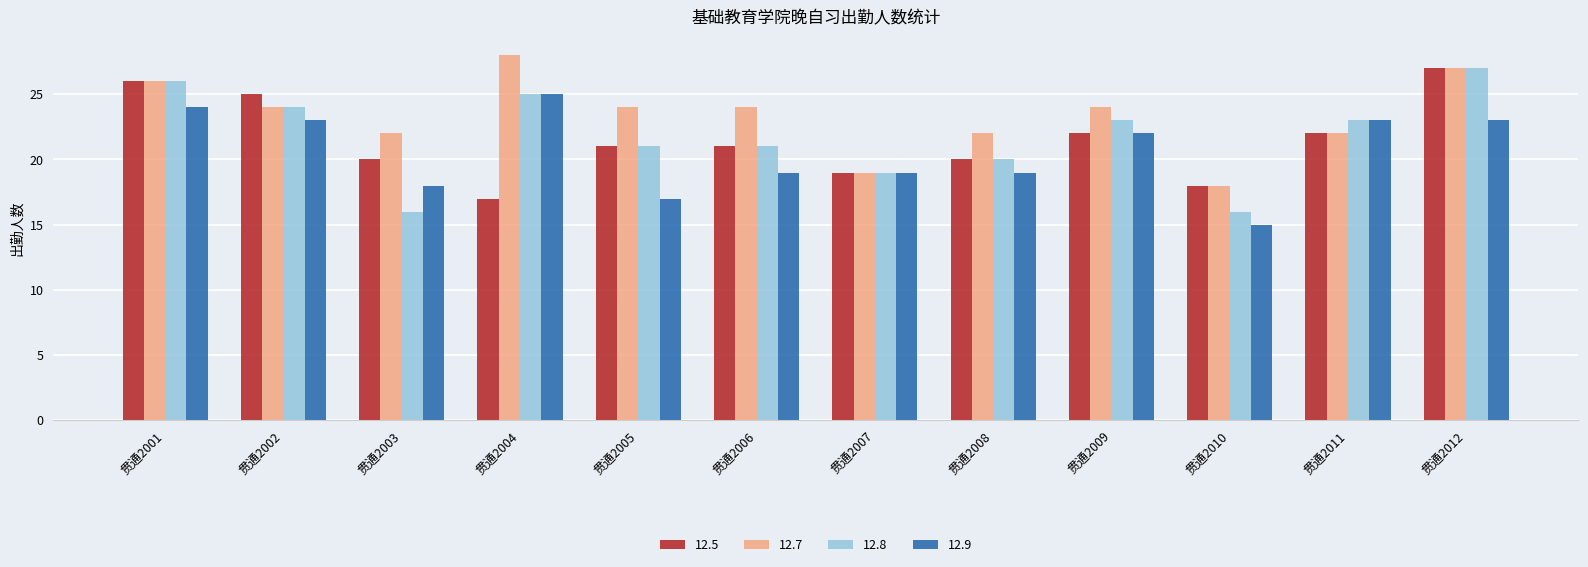

Is it true that 12.9 equals 25 at 贯通2004?

True